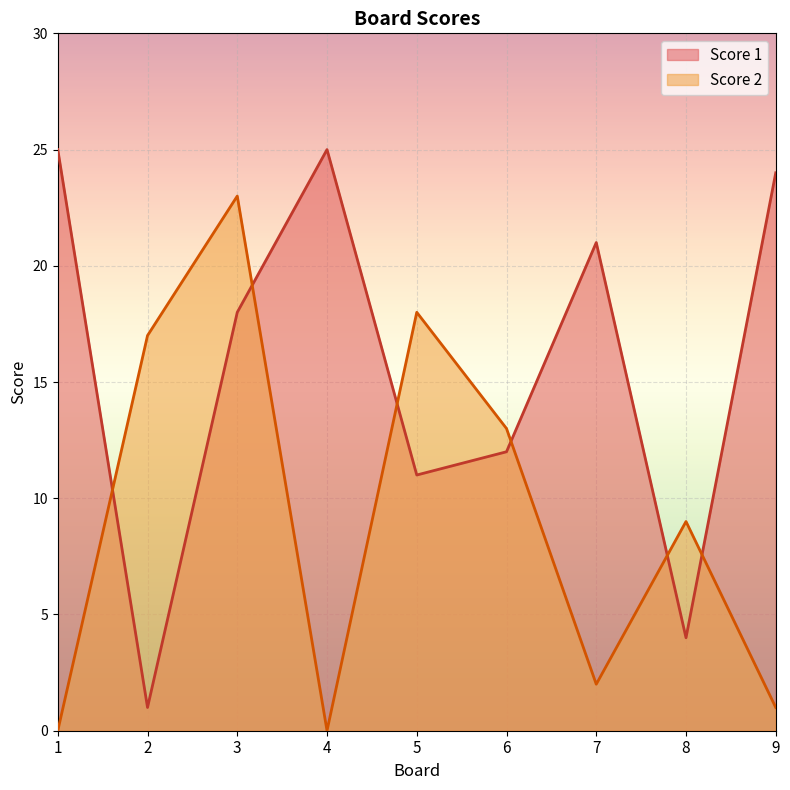

What is the difference between the maximum and minimum values in the Score 1 series?

24